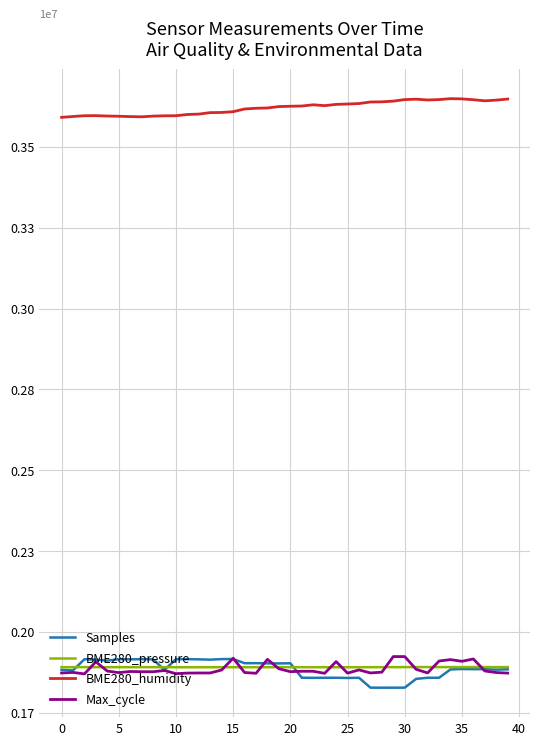

What are all the series names shown in the legend?

Samples, BME280_pressure, BME280_humidity, Max_cycle